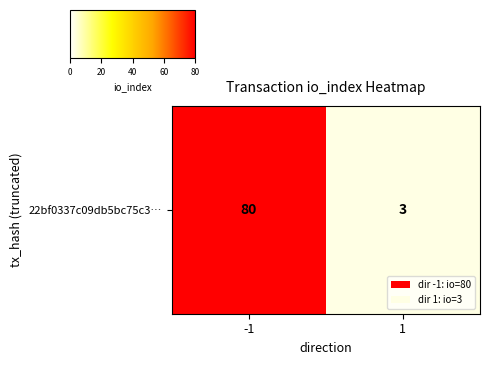

Which category has the highest value across all series?

-1